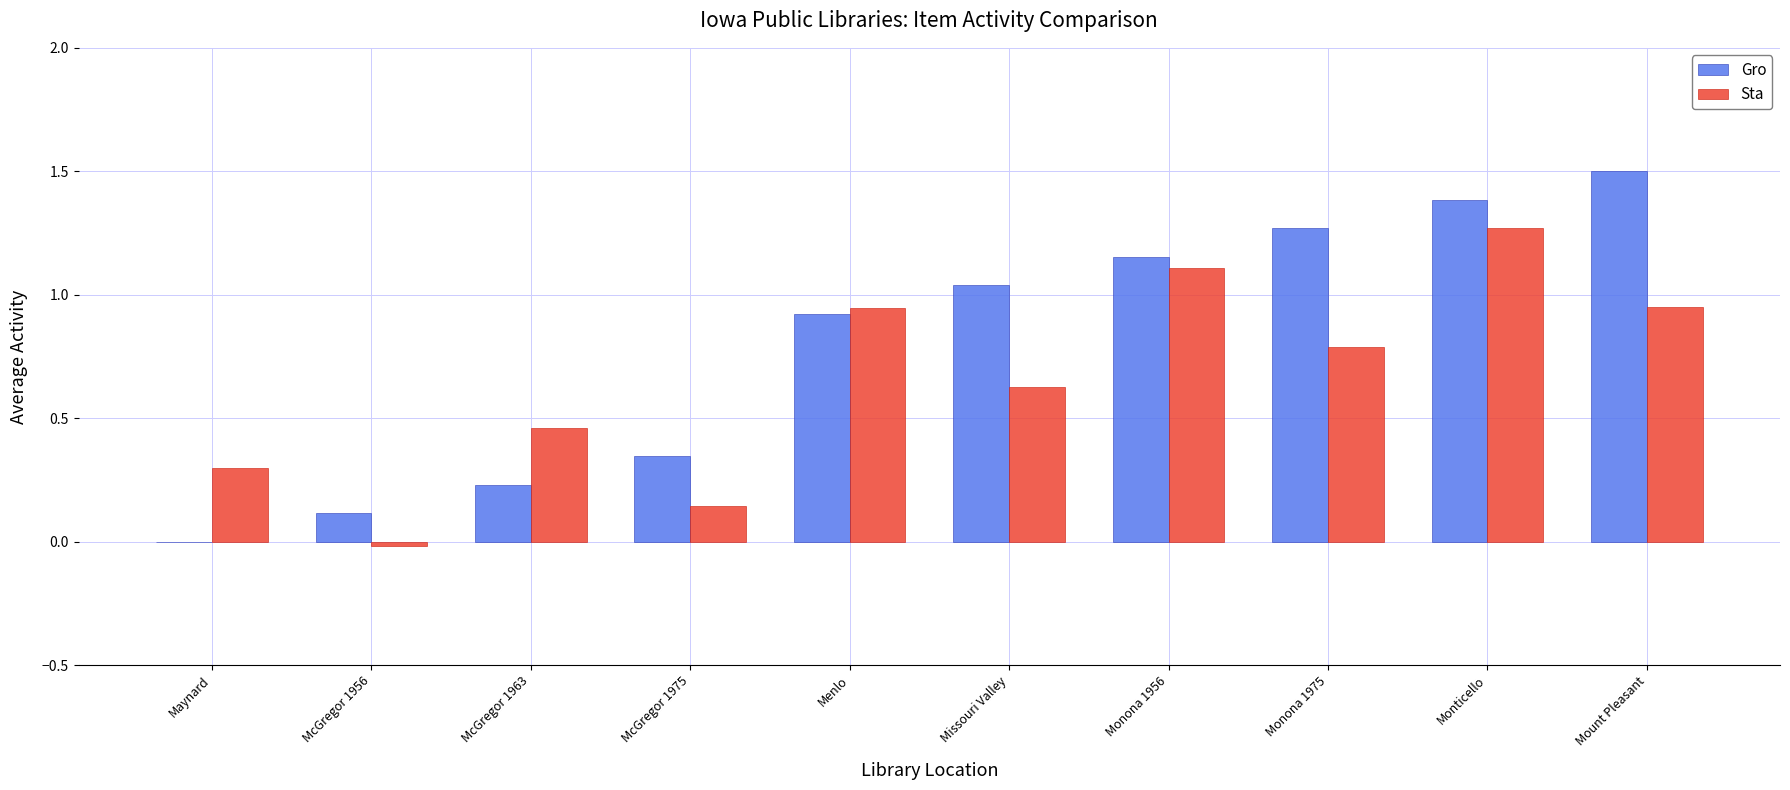

What is the sum of all Gro values?

8.0